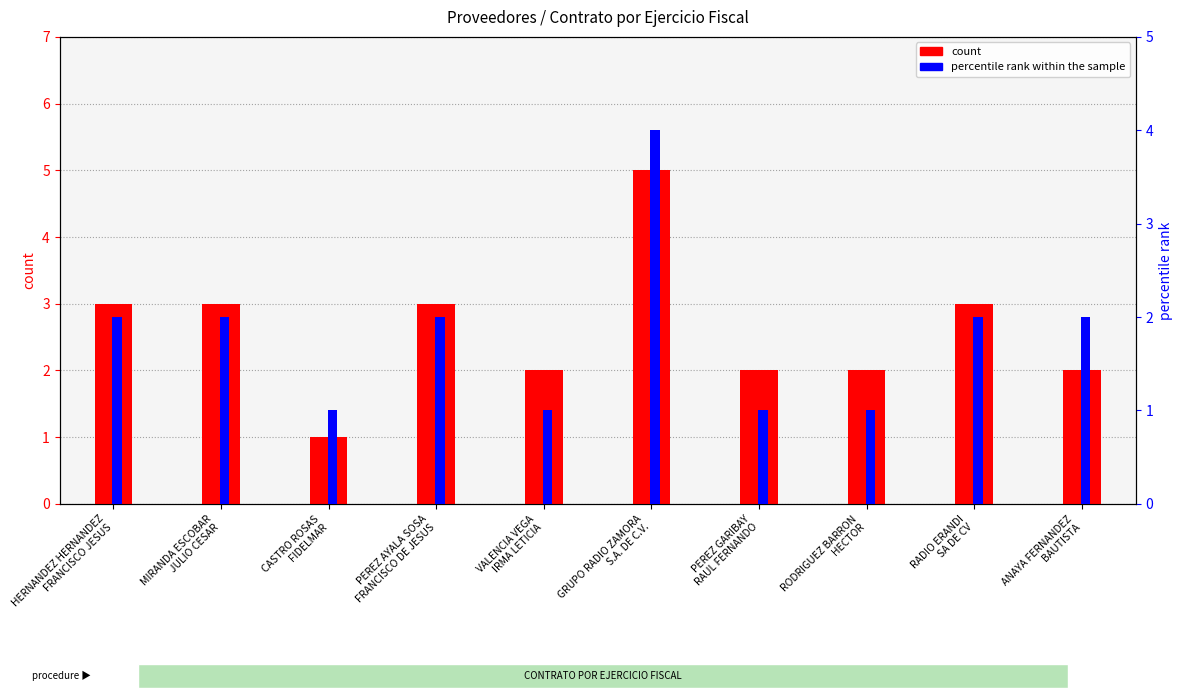

What is the value of the percentile rank within the sample bar at the 10th from the left?

2